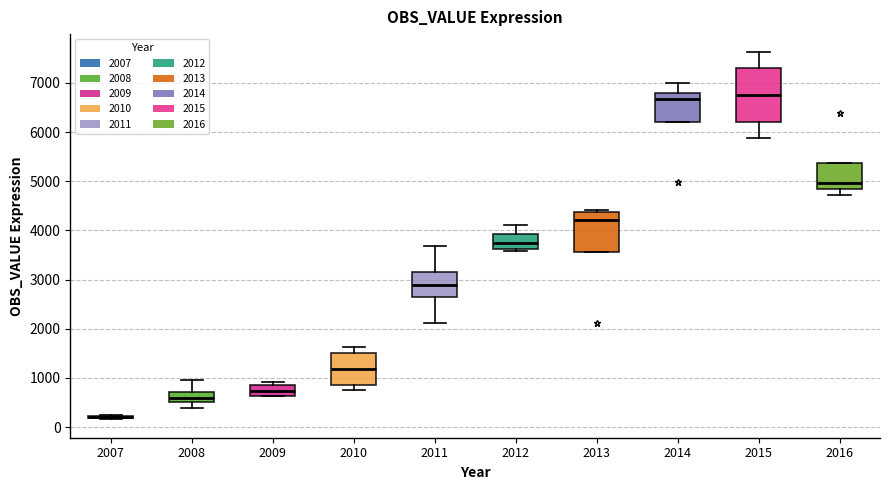

Comparing the boxes themselves (not the whiskers), which one is the tallest?

2015